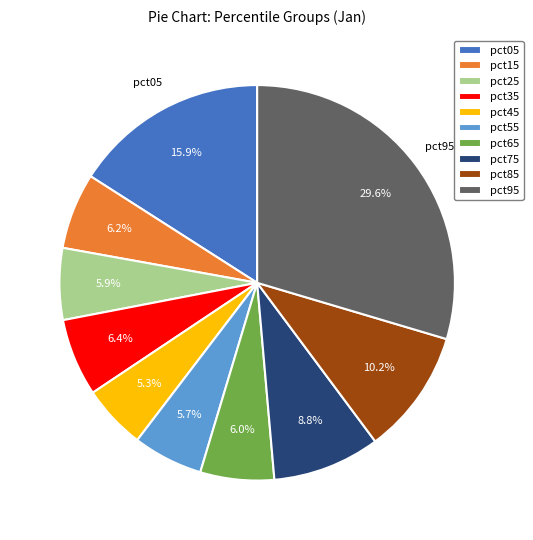

Is it true that pct95 is 23% of the pie?

False